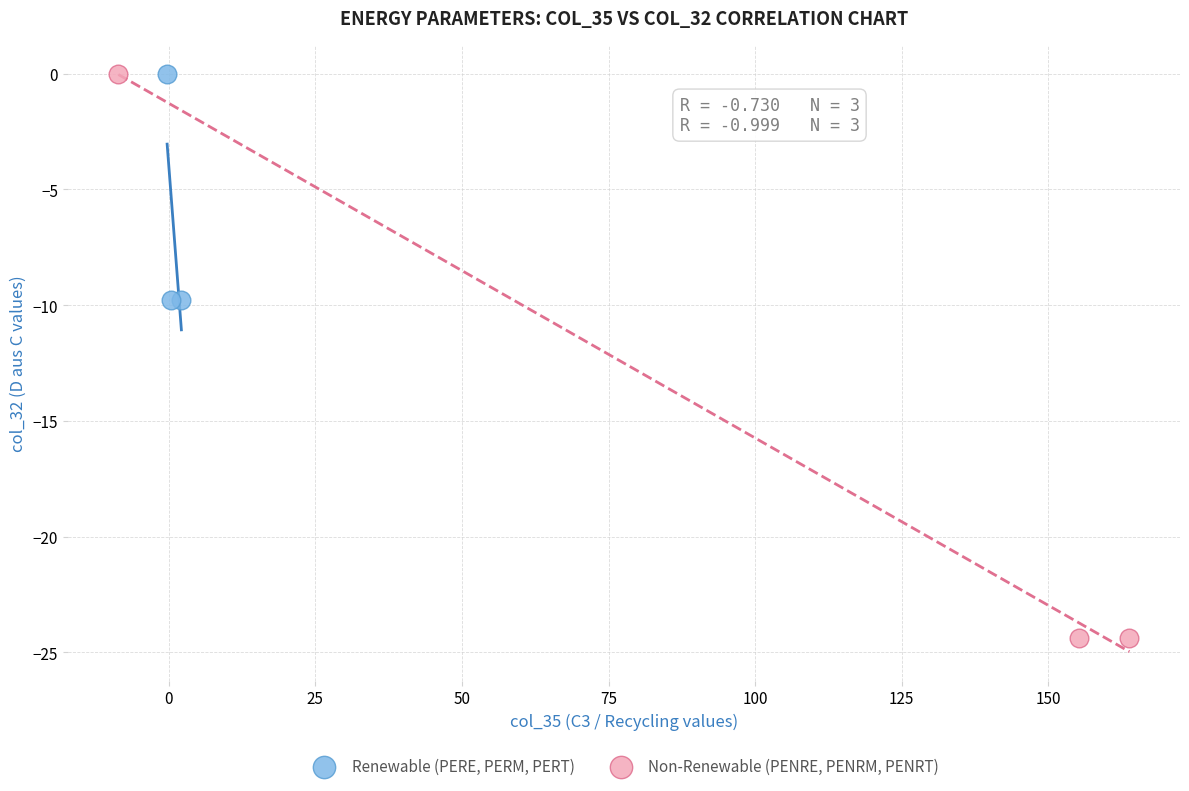

Which series has the widest spread of Y values?

Non-Renewable (PENRE, PENRM, PENRT)